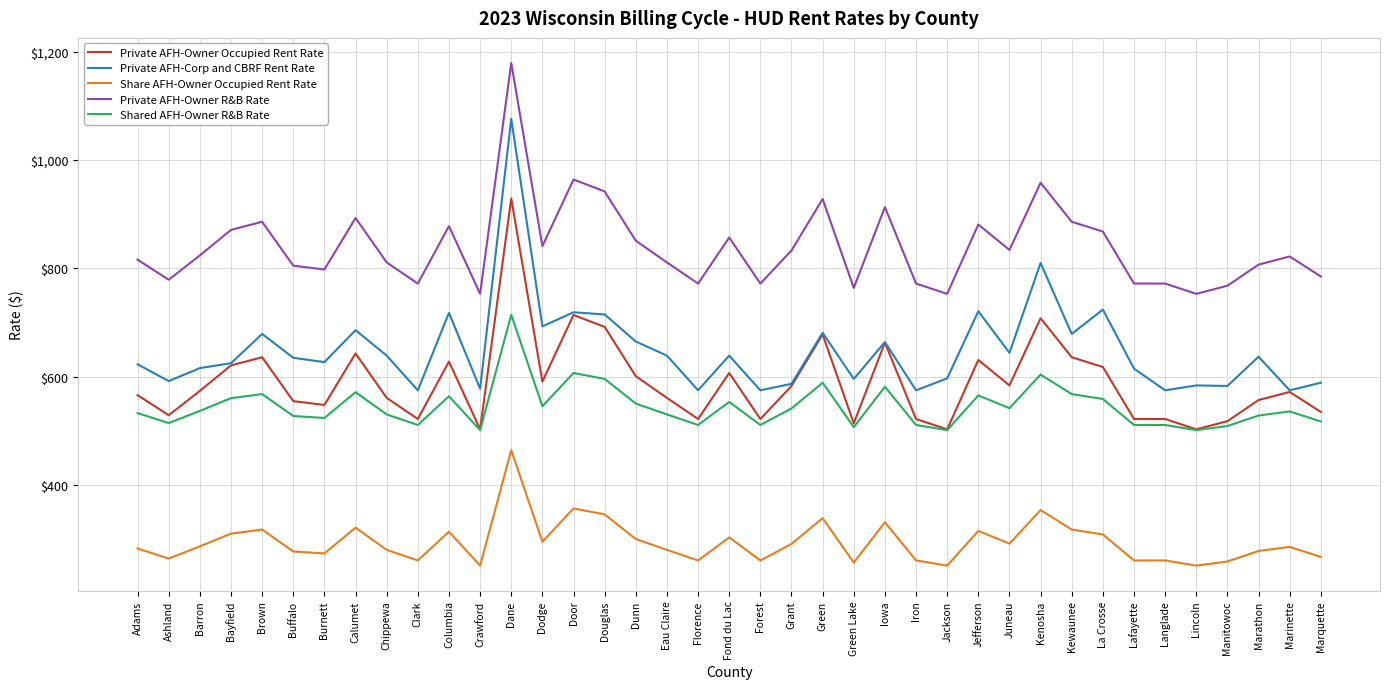

True or false: Share AFH-Owner Occupied Rent Rate has more than 2 points higher than both neighbors.

True